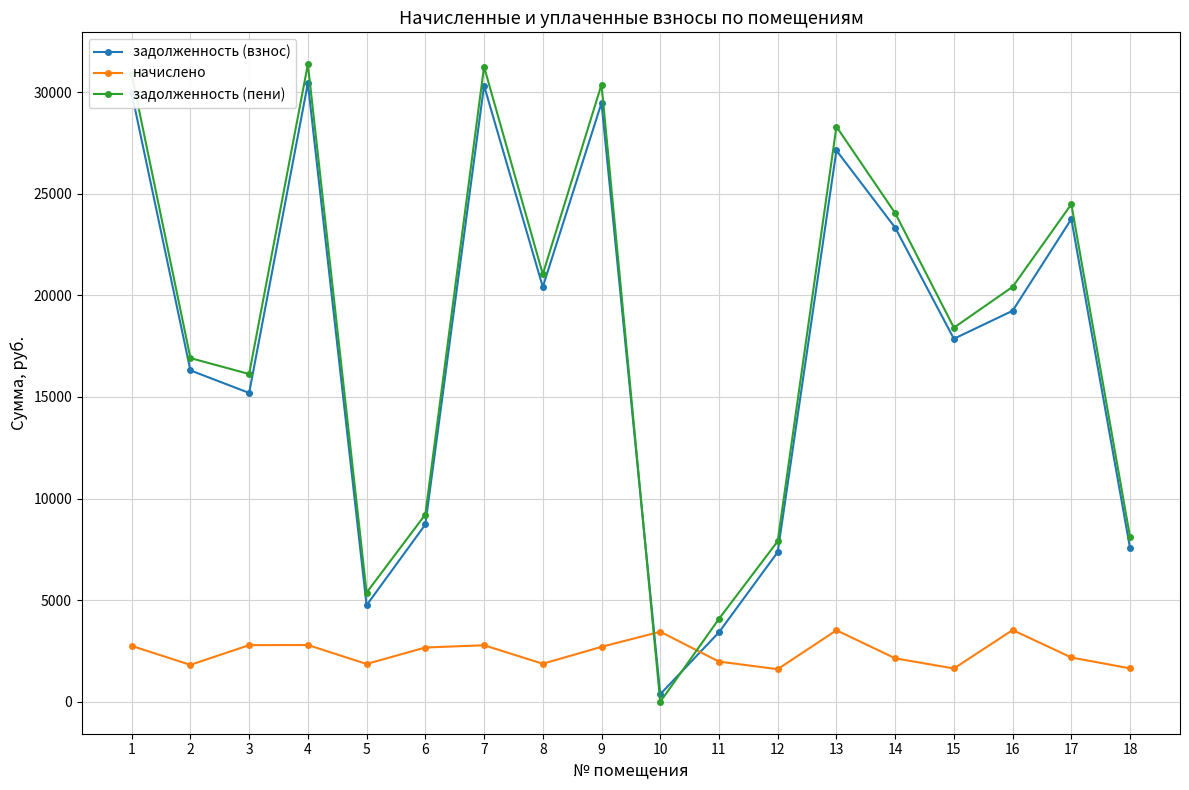

What is the approximate value of задолженность (пени) at 1?

30869.7